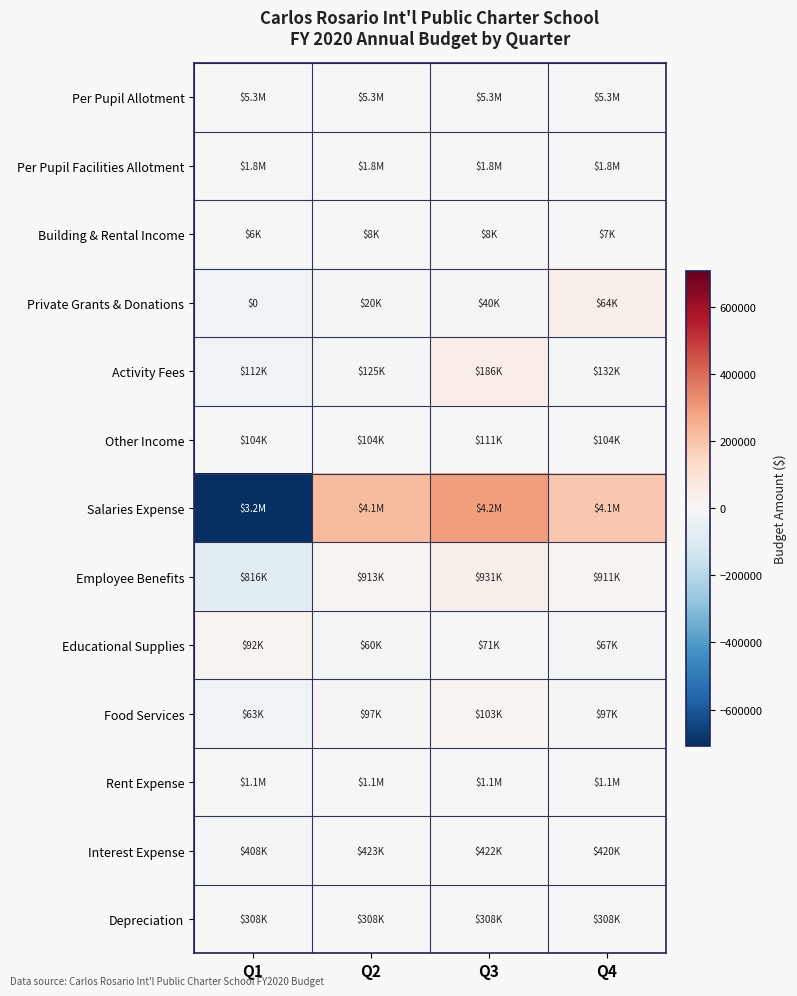

Which label corresponds to the largest value in the chart?

Q3